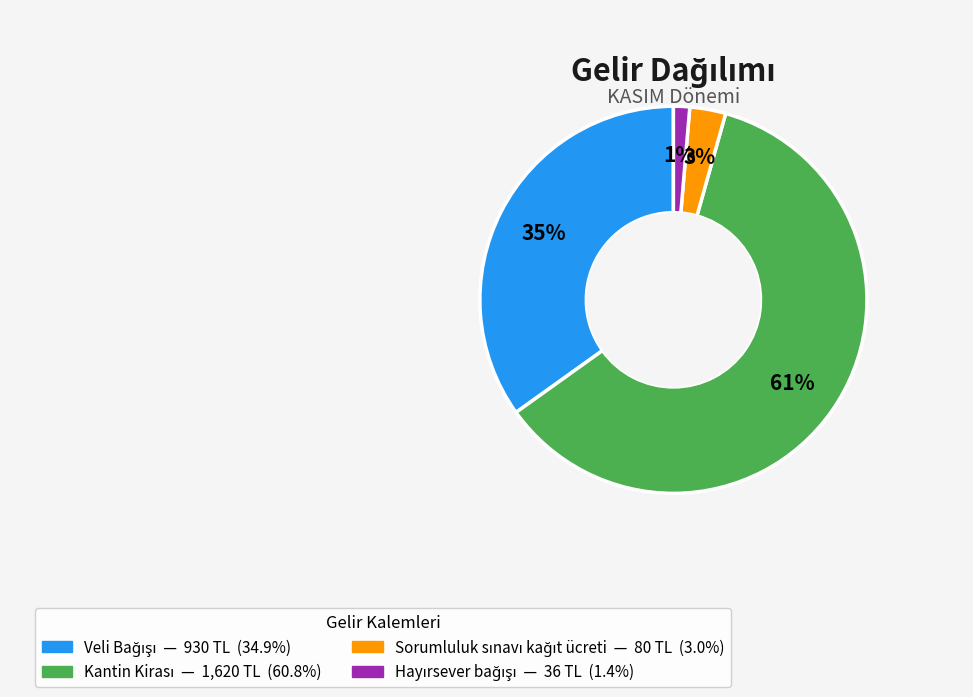

To the nearest percent, what is the average slice percentage?

25%